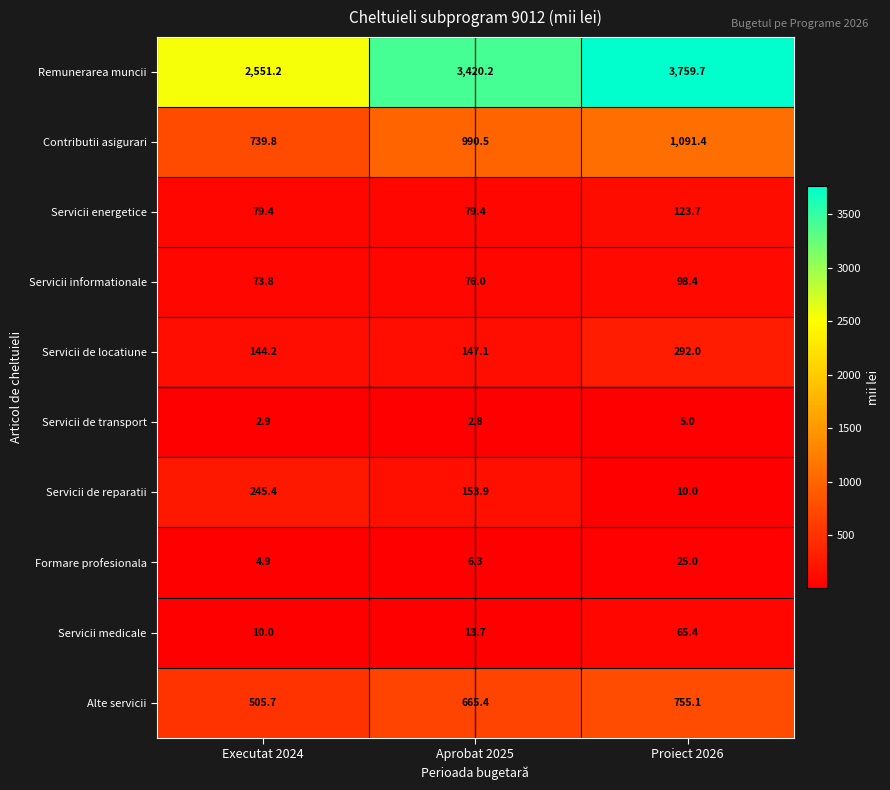

How many Servicii de transport values are between 2 and 5?

3